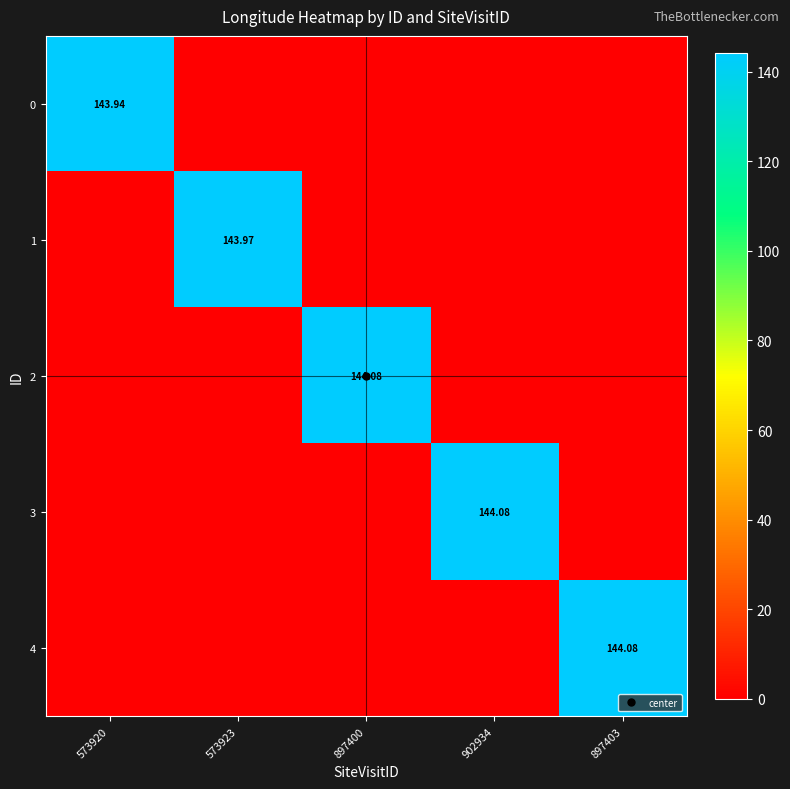

How many categories are shown in the chart?

5